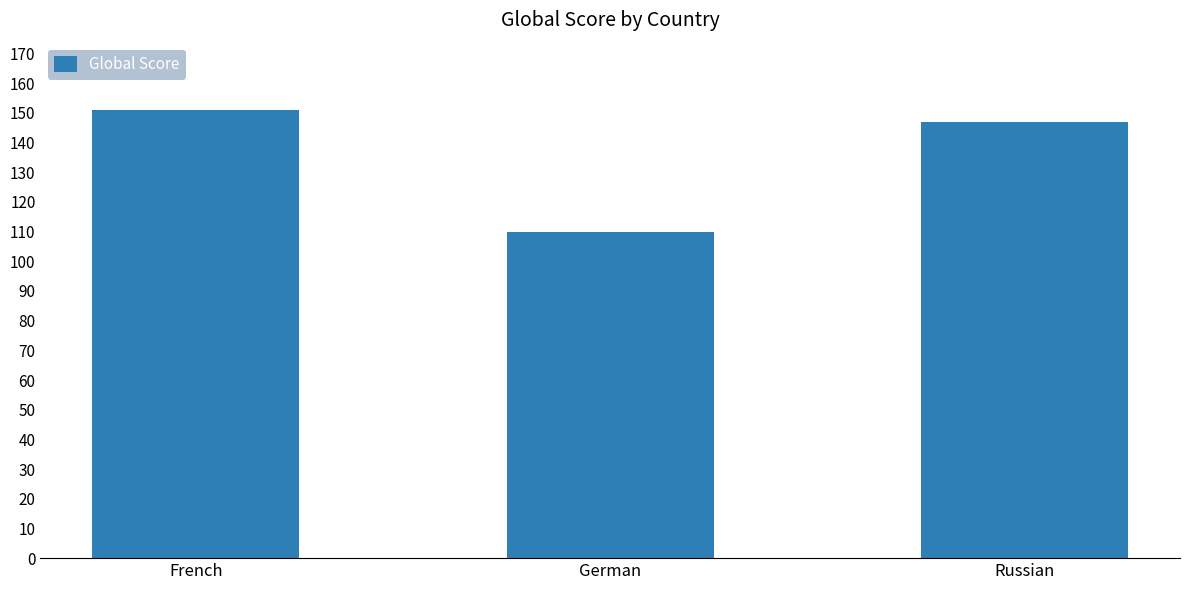

Reading right to left, list all the values displayed in this chart.

Russian=147	German=110	French=151